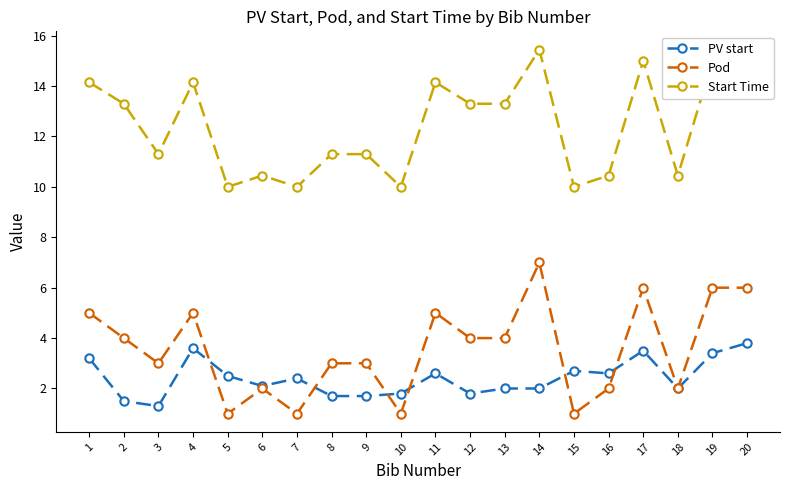

What value does the PV start series have at 20?

3.8